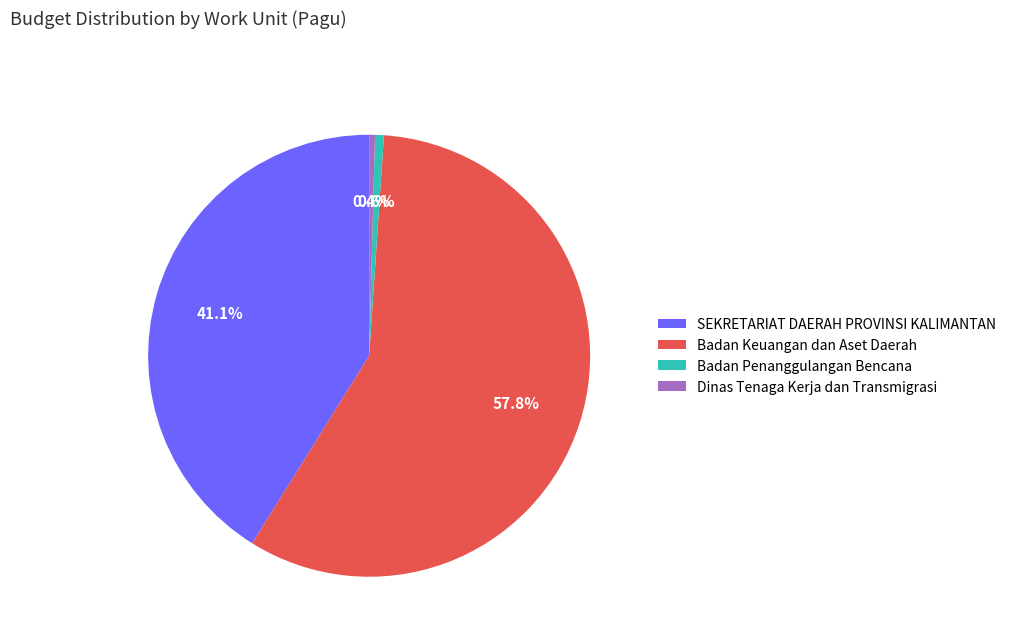

Which slice is the largest?

Badan Keuangan dan Aset Daerah